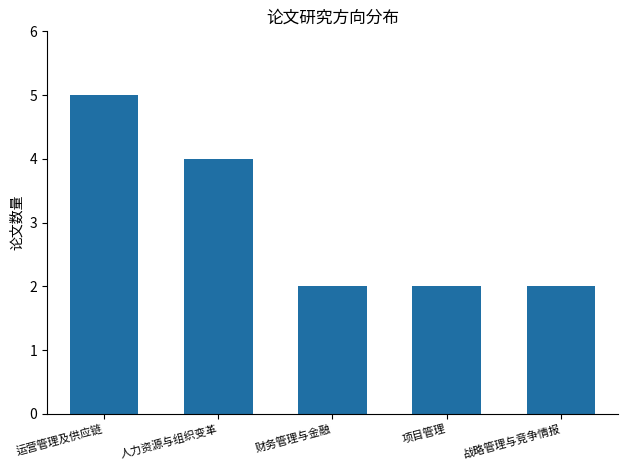

What is the greatest value displayed?

5